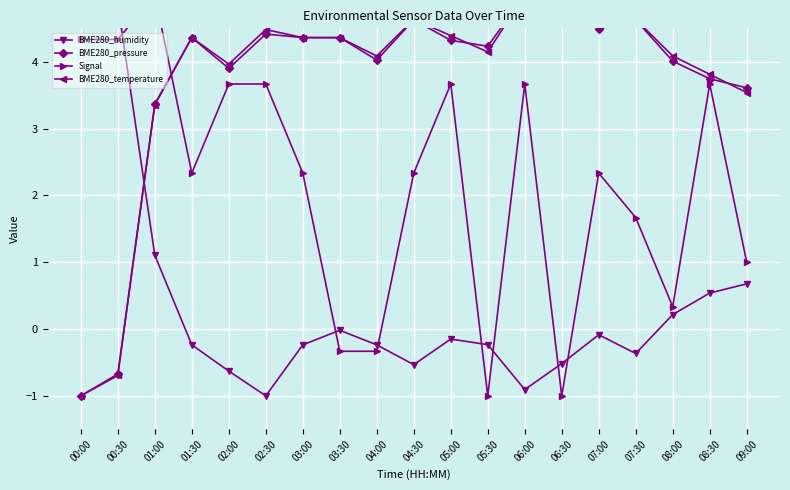

True or false: BME280_temperature and BME280_humidity intersect in this chart.

True